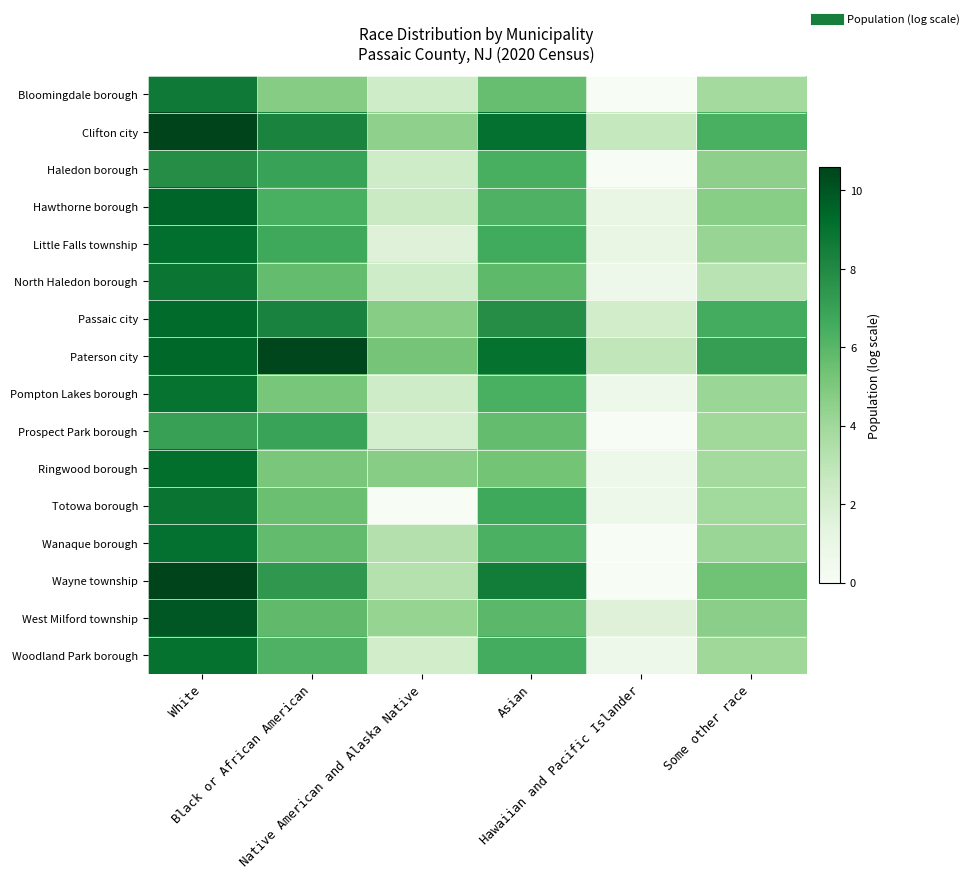

Reading left to right, transcribe all the data shown in this chart.

Bloomingdale borough: White=8.7	Black or African American=4.7	Native American and Alaska Native=2.3	Asian=5.6	Hawaiian and Pacific Islander=0.0	Some other race=3.8
Clifton city: White=10.6	Black or African American=8.3	Native American and Alaska Native=4.5	Asian=9.0	Hawaiian and Pacific Islander=2.7	Some other race=6.4
Haledon borough: White=7.9	Black or African American=7.0	Native American and Alaska Native=2.3	Asian=6.4	Hawaiian and Pacific Islander=0.0	Some other race=4.5
Hawthorne borough: White=9.5	Black or African American=6.4	Native American and Alaska Native=2.6	Asian=6.3	Hawaiian and Pacific Islander=1.1	Some other race=4.7
Little Falls township: White=9.1	Black or African American=6.7	Native American and Alaska Native=1.6	Asian=6.6	Hawaiian and Pacific Islander=1.1	Some other race=4.2
North Haledon borough: White=8.8	Black or African American=5.7	Native American and Alaska Native=2.3	Asian=5.9	Hawaiian and Pacific Islander=0.7	Some other race=3.1
Passaic city: White=9.3	Black or African American=8.3	Native American and Alaska Native=4.7	Asian=7.9	Hawaiian and Pacific Islander=2.2	Some other race=6.5
Paterson city: White=9.4	Black or African American=10.5	Native American and Alaska Native=5.2	Asian=9.0	Hawaiian and Pacific Islander=2.9	Some other race=7.1
Pompton Lakes borough: White=9.0	Black or African American=5.1	Native American and Alaska Native=2.3	Asian=6.4	Hawaiian and Pacific Islander=0.7	Some other race=4.1
Prospect Park borough: White=7.1	Black or African American=6.9	Native American and Alaska Native=2.1	Asian=5.7	Hawaiian and Pacific Islander=0.0	Some other race=4.0
Ringwood borough: White=9.2	Black or African American=5.1	Native American and Alaska Native=4.7	Asian=5.3	Hawaiian and Pacific Islander=0.7	Some other race=3.9
Totowa borough: White=8.9	Black or African American=5.5	Native American and Alaska Native=0.0	Asian=6.7	Hawaiian and Pacific Islander=0.7	Some other race=3.9
Wanaque borough: White=9.0	Black or African American=5.7	Native American and Alaska Native=3.3	Asian=6.3	Hawaiian and Pacific Islander=0.0	Some other race=4.1
Wayne township: White=10.6	Black or African American=7.4	Native American and Alaska Native=3.3	Asian=8.6	Hawaiian and Pacific Islander=0.0	Some other race=5.4
West Milford township: White=9.9	Black or African American=5.8	Native American and Alaska Native=4.3	Asian=5.9	Hawaiian and Pacific Islander=1.6	Some other race=4.6
Woodland Park borough: White=9.0	Black or African American=6.3	Native American and Alaska Native=2.2	Asian=6.5	Hawaiian and Pacific Islander=0.7	Some other race=4.0